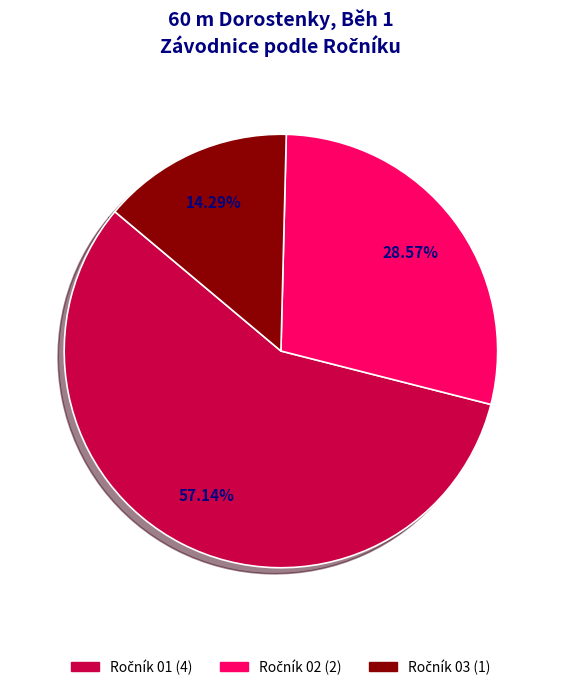

Is there a majority slice in this chart?

Yes